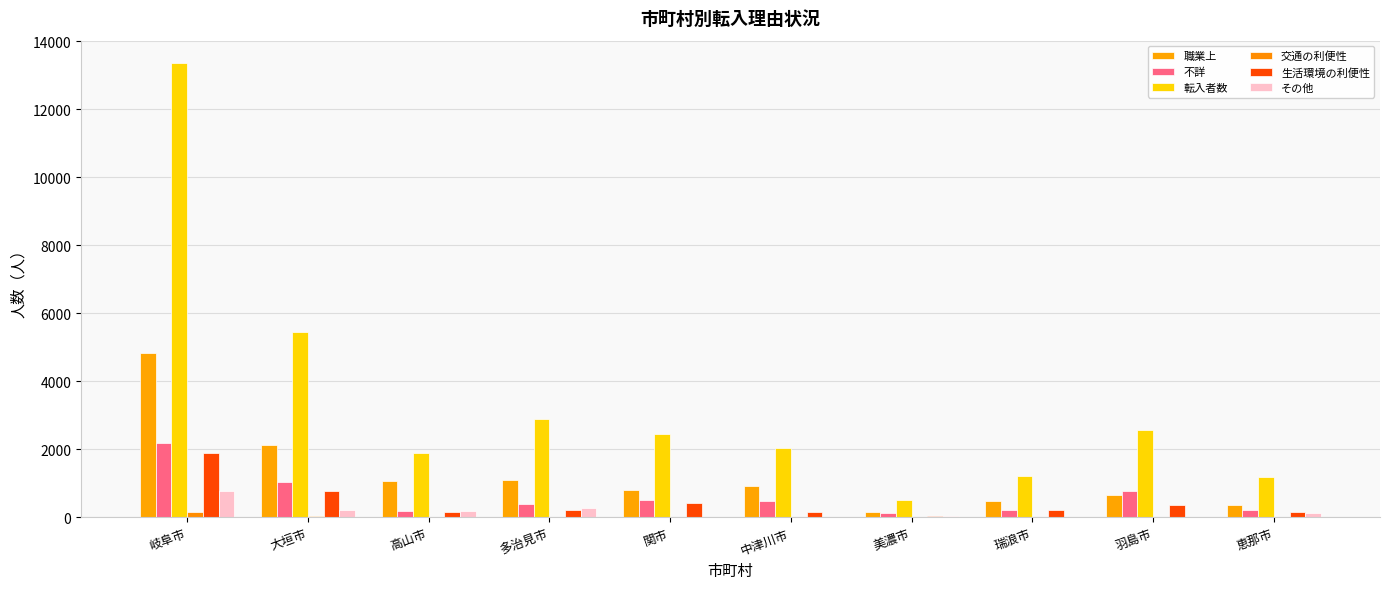

The 不詳 series shows 2185 at 岐阜市. True or false?

True